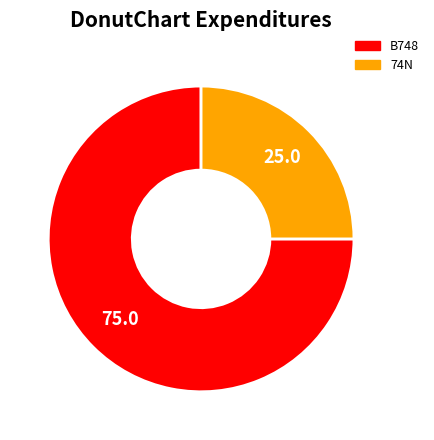

Which category accounts for the majority?

B748